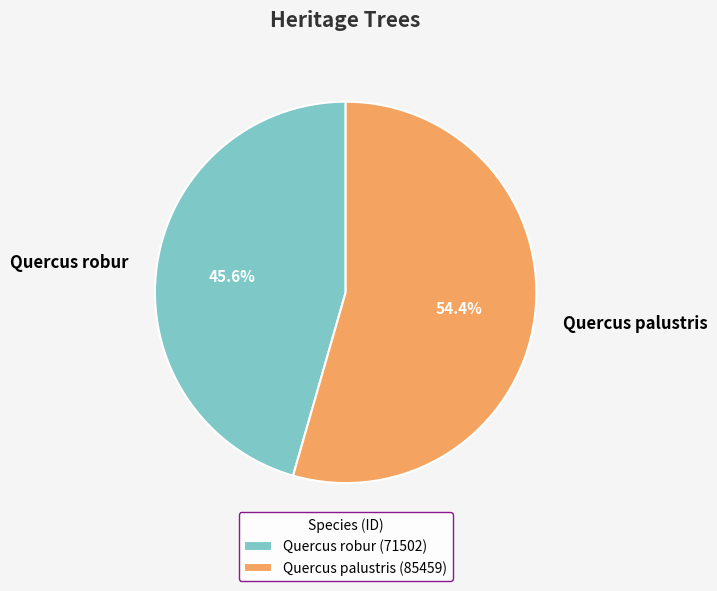

What percentage do Quercus robur and Quercus palustris together represent?

100.0%